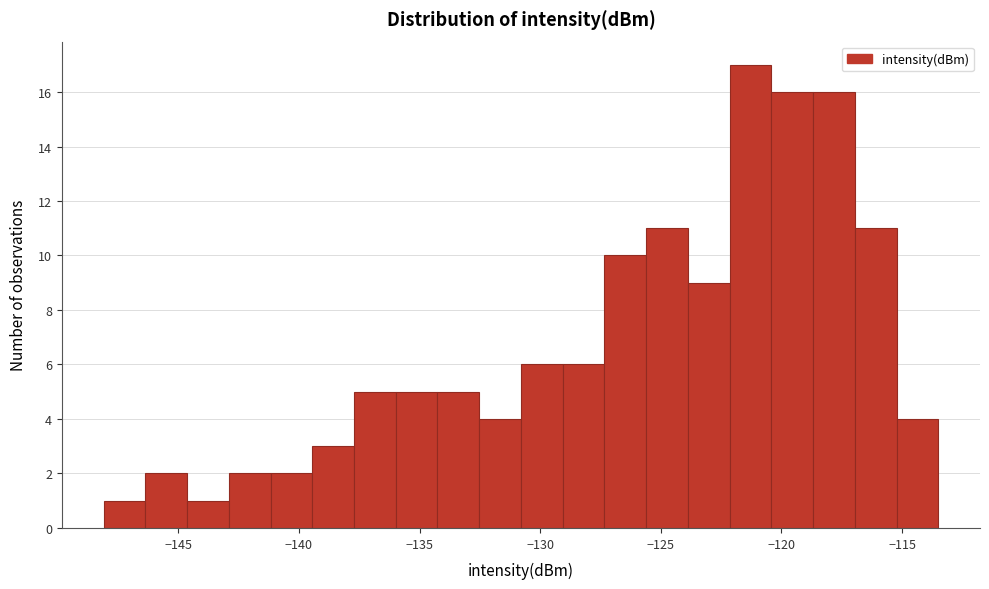

Around what value on the x-axis is the tallest bar? Give the approximate position of its centre, as read against the axis.

-121.5